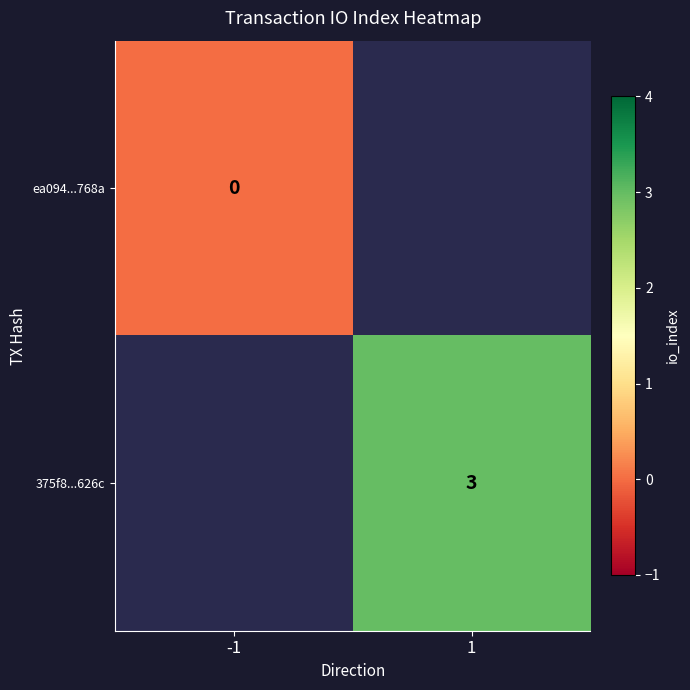

The value of 375f8...626c at 1 is 3. True or false?

True